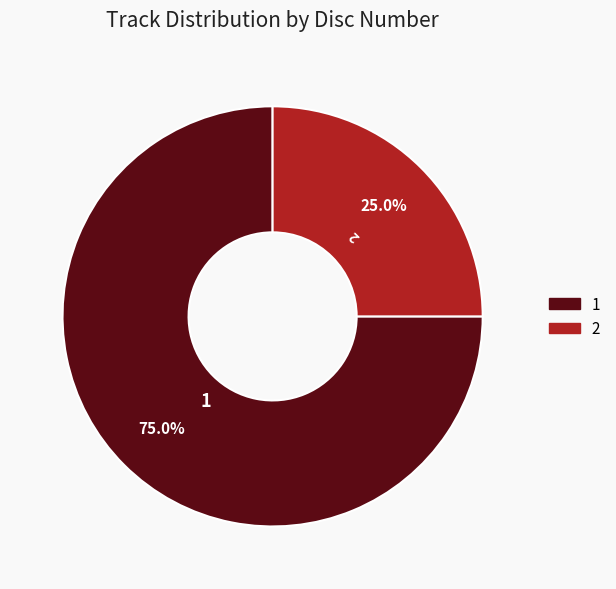

What is the smallest slice in the pie chart?

2